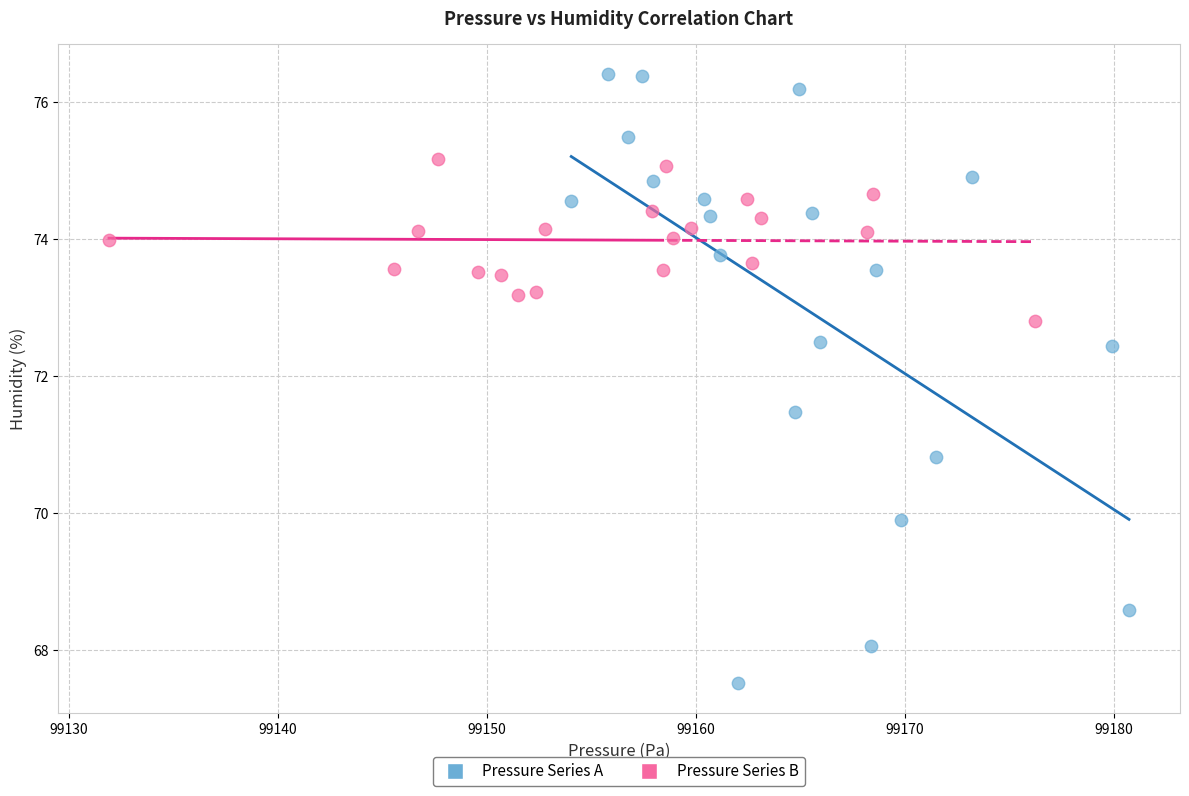

Which series reaches the minimum Y coordinate?

Pressure Series A